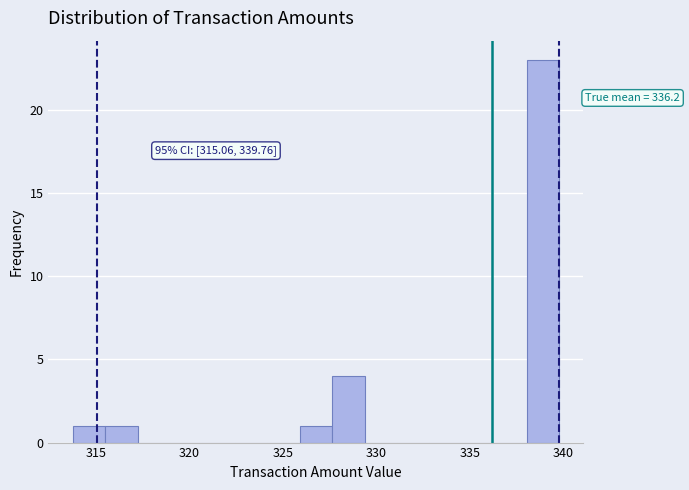

Read against the x-axis, roughly where is the centre of the tallest bar?

339.0